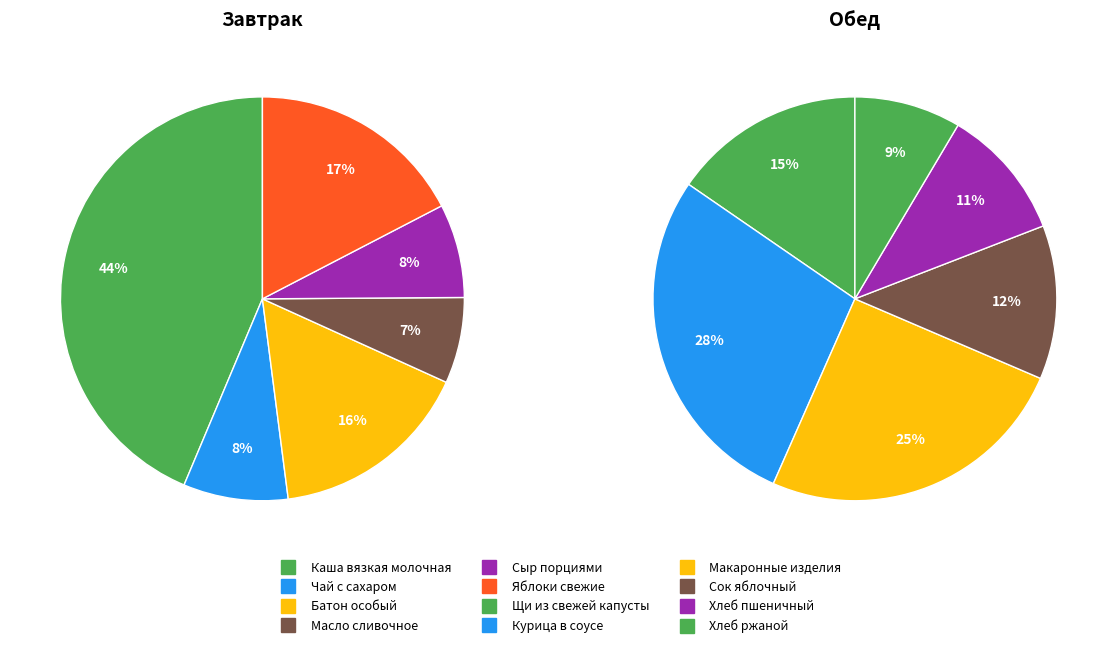

The Чай с сахаром slice represents 8% of the pie. True or false?

True